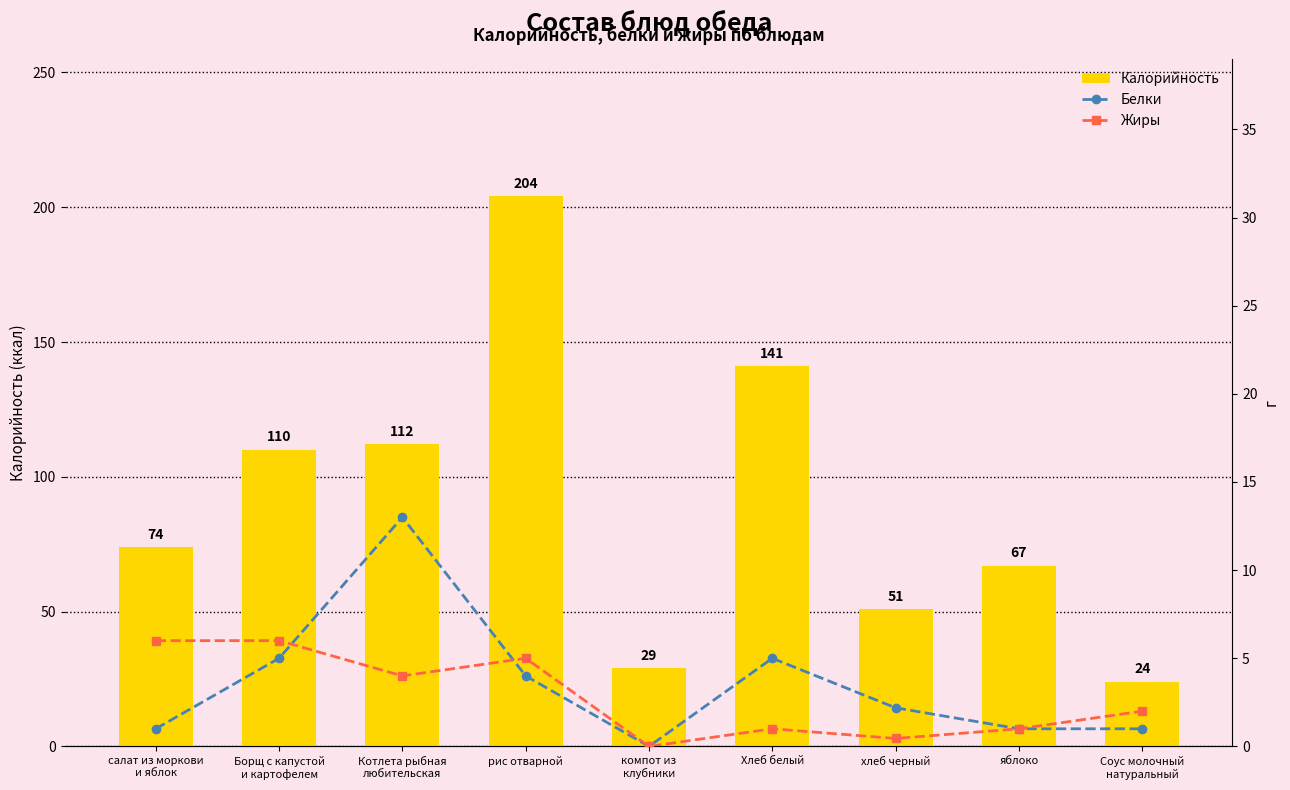

List the labels in order of Калорийность value, largest first.

рис отварной, Хлеб белый, Котлета рыбная
любительская, Борщ с капустой
и картофелем, салат из моркови
и яблок, яблоко, хлеб черный, компот из
клубники, Соус молочный
натуральный